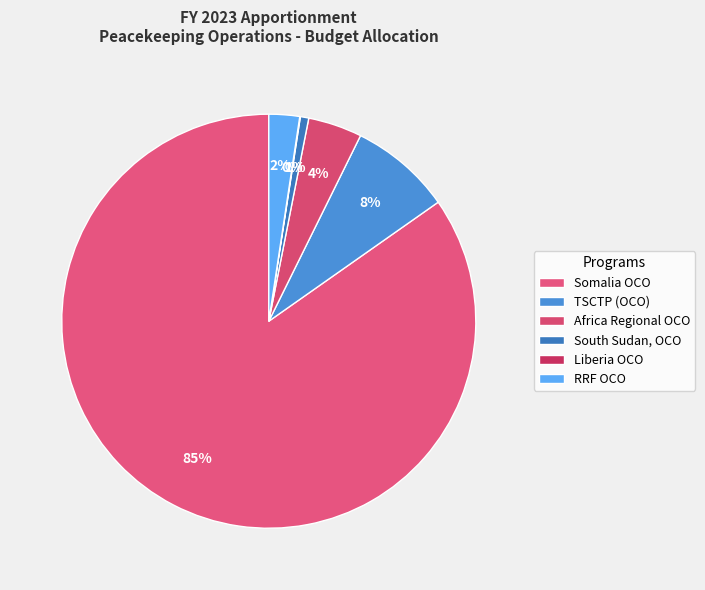

The RRF OCO slice represents 1% of the pie. True or false?

False